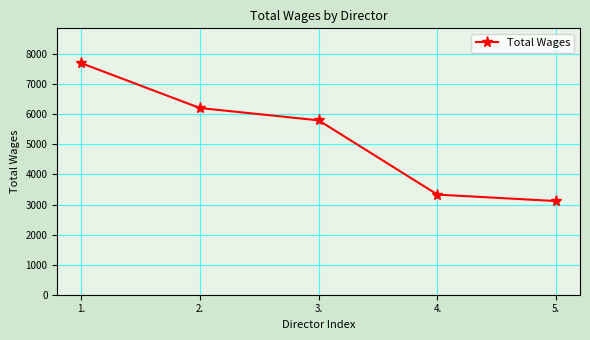

What is the difference between the maximum and minimum values?

4591